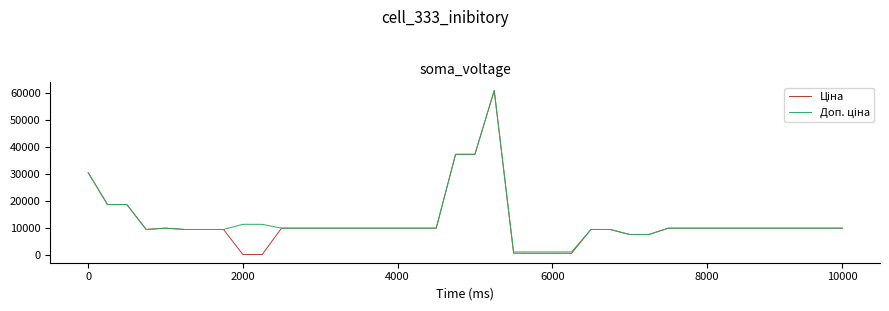

What is the maximum value shown in the chart?

61024.7